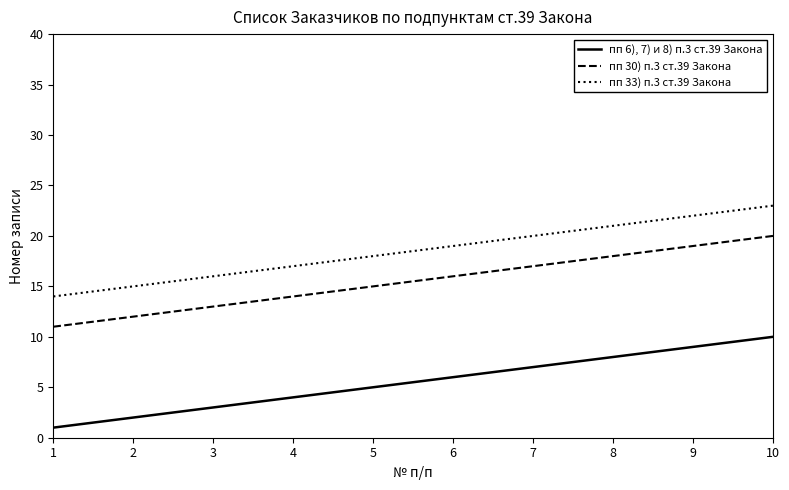

True or false: пп 6), 7) и 8) п.3 ст.39 Закона has more than 0 points higher than both neighbors.

False